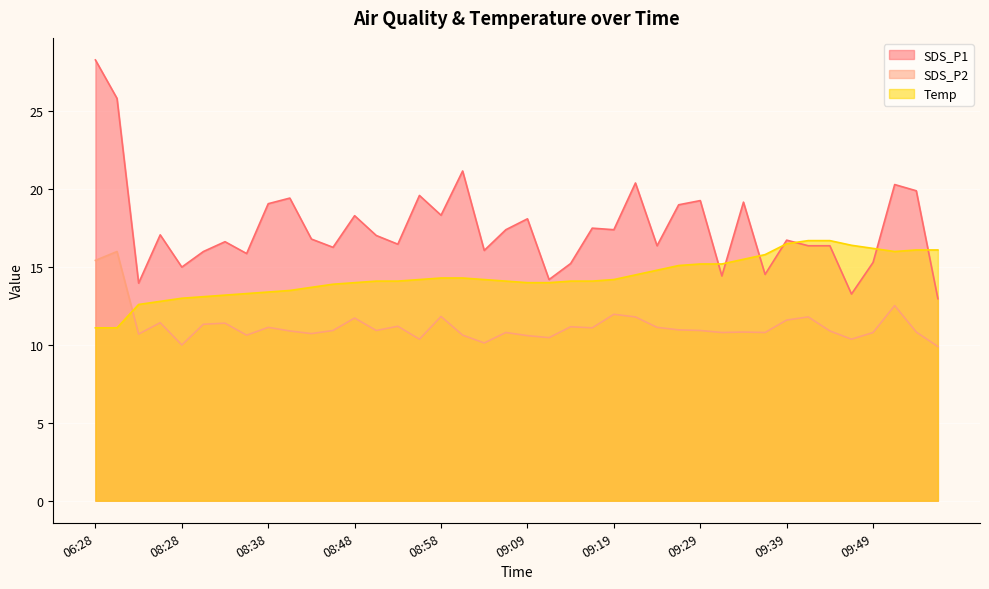

True or false: SDS_P2 and SDS_P1 cross at least once.

False